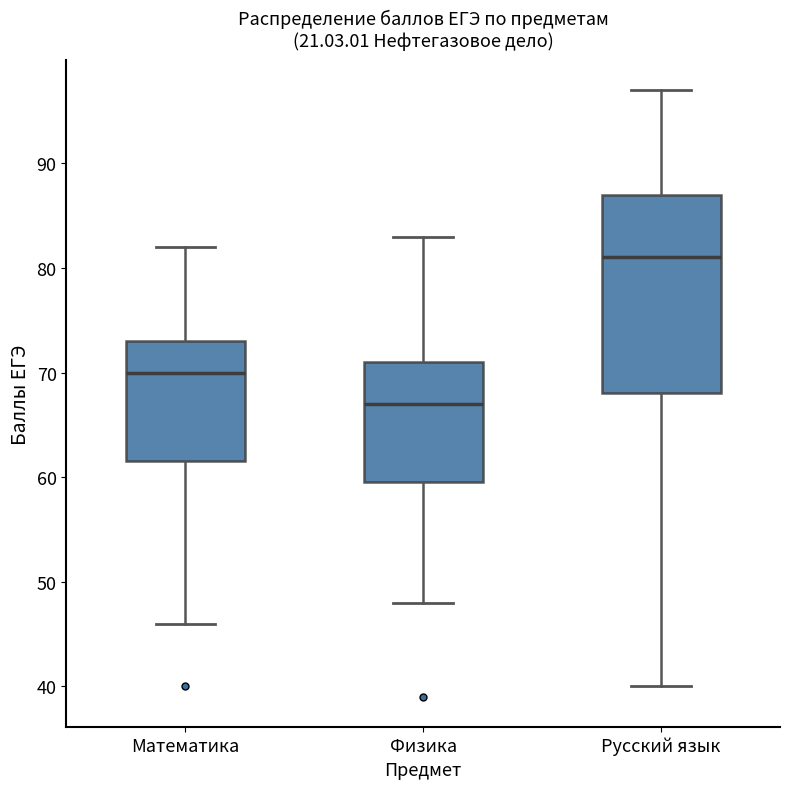

Which box has the highest median line?

Русский язык